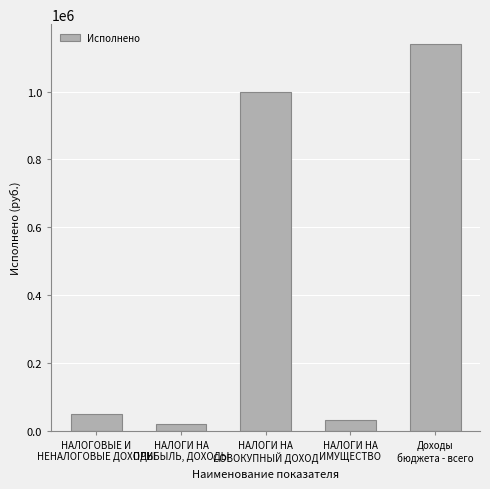

What is the average value?

448168.6